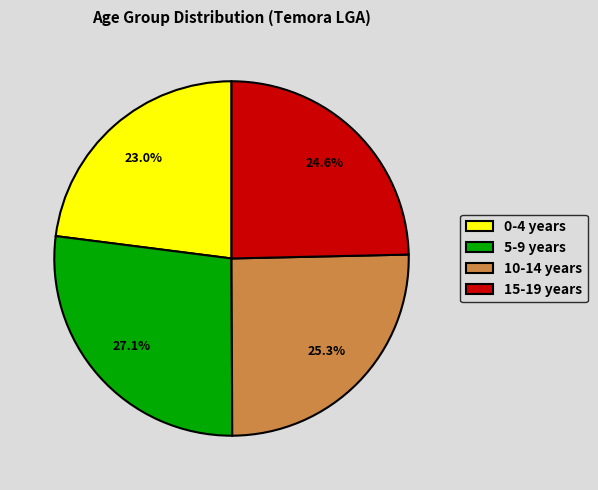

What is the total percentage of 5-9 years and 15-19 years?

51.7%